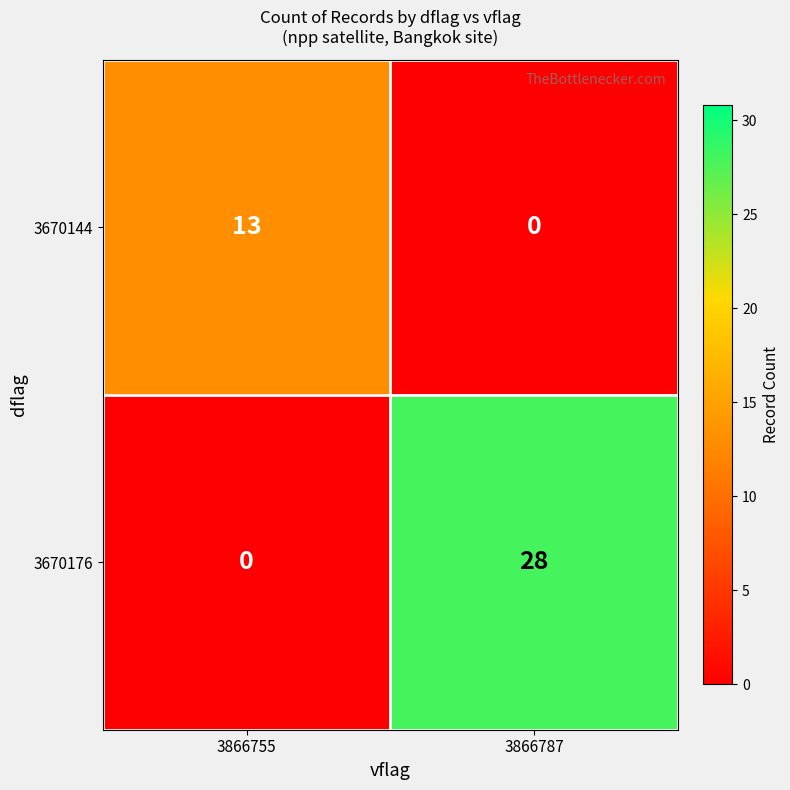

What is the total value across all series at 3866755?

13